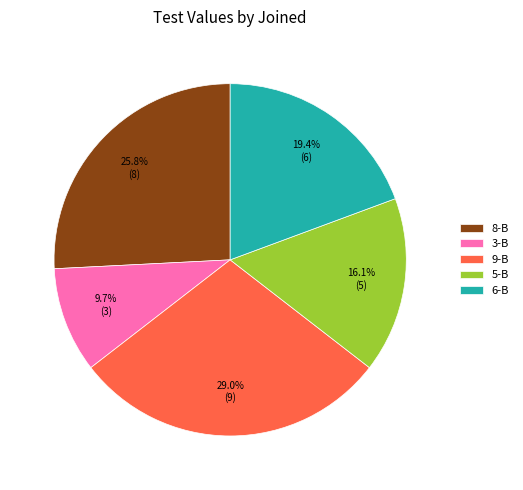

Which slice is the largest?

9-B